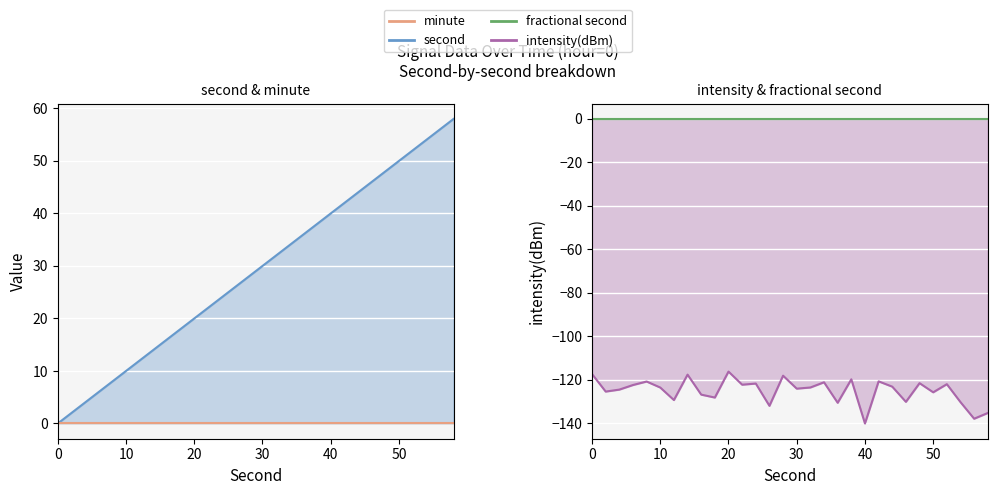

Is the value of intensity(dBm) at 28 greater than the value of second at 44?

No